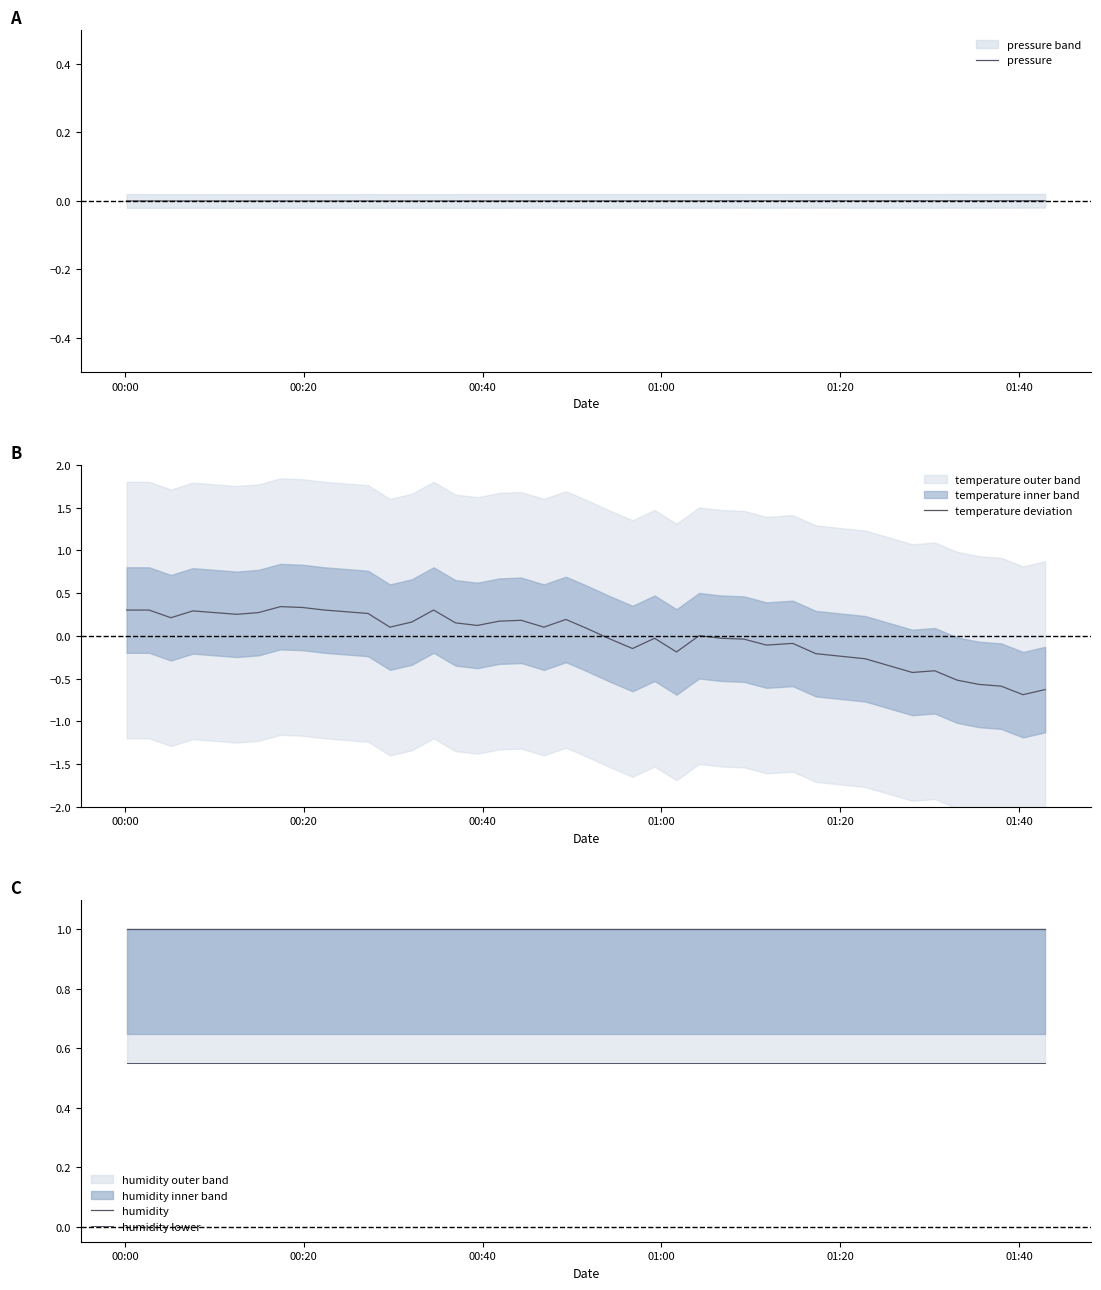

What is the minimum value for temperature deviation?

-0.7